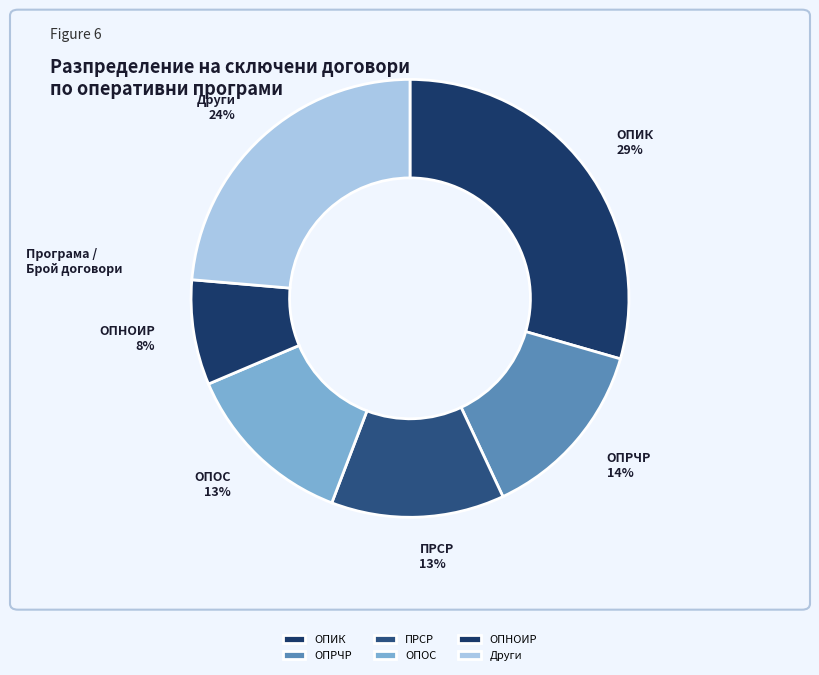

Which category has the biggest portion of the pie?

ОПИК